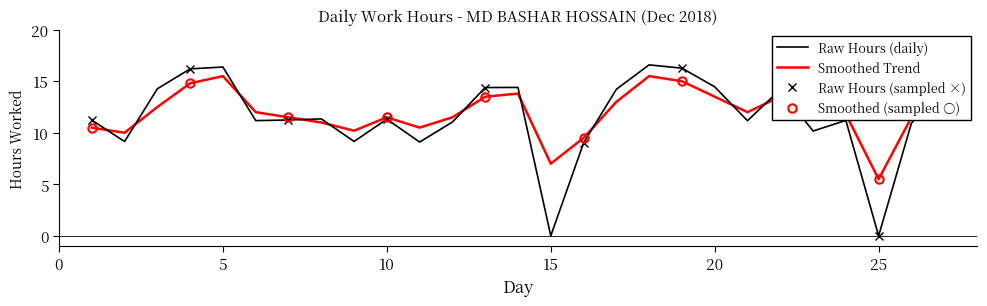

How many lines are shown in the chart?

2